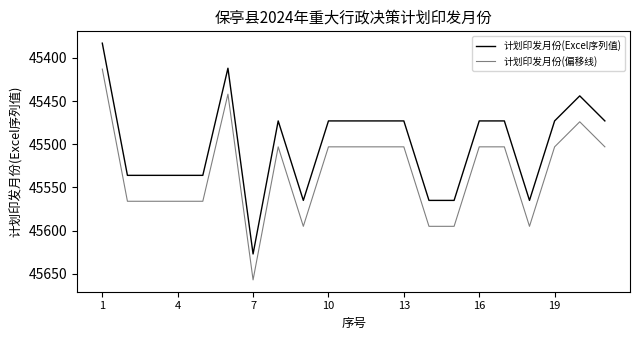

Does the chart have visible grid lines?

No